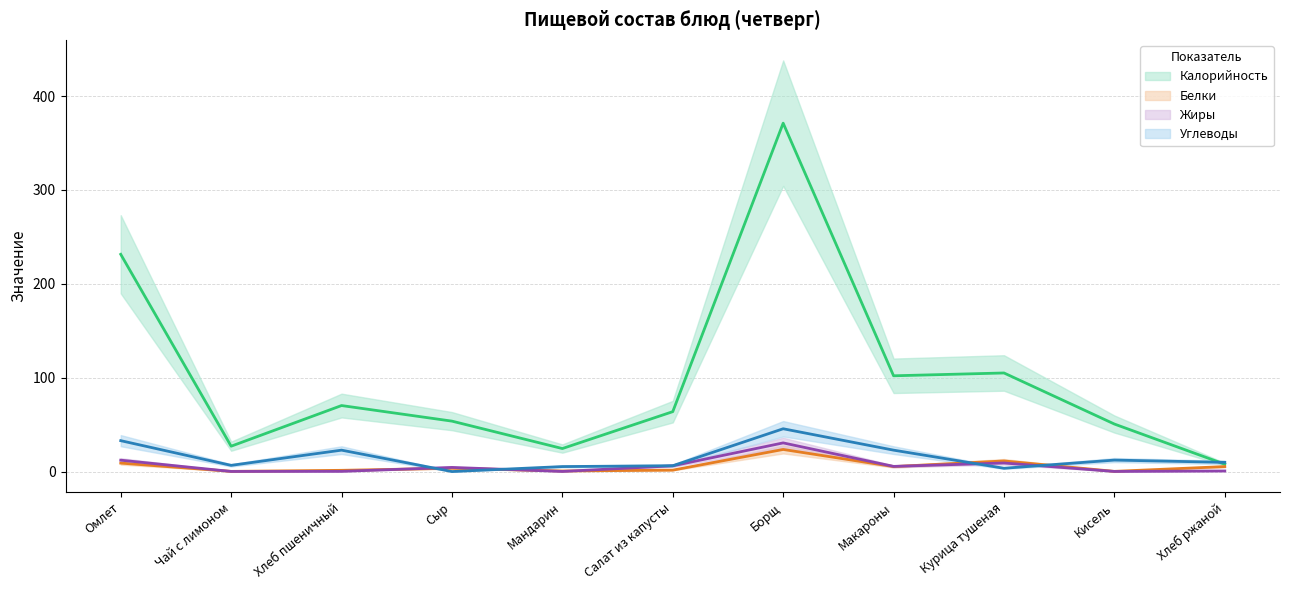

Reading left to right, extract all data points from this chart.

Калорийность: 231.4	27.0	70.3	53.7	24.5	63.8	371.1	102.0	105.0	50.6	7.8
Белки: 9.0	0.2	1.3	3.5	0.6	1.5	23.5	5.3	11.3	0.2	5.3
Жиры: 12.1	0.1	0.2	4.4	0.1	6.1	30.5	5.5	9.1	0.1	0.6
Углеводы: 32.9	6.6	22.8	0.0	5.3	6.2	45.6	22.8	3.5	12.2	9.8